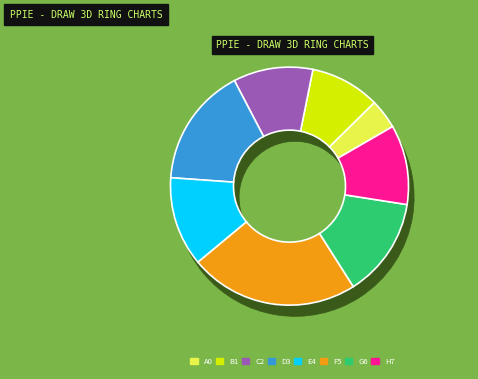

To the nearest percent, what is the combined percentage of Jasdeep Singh and Karan Chandel?

39%